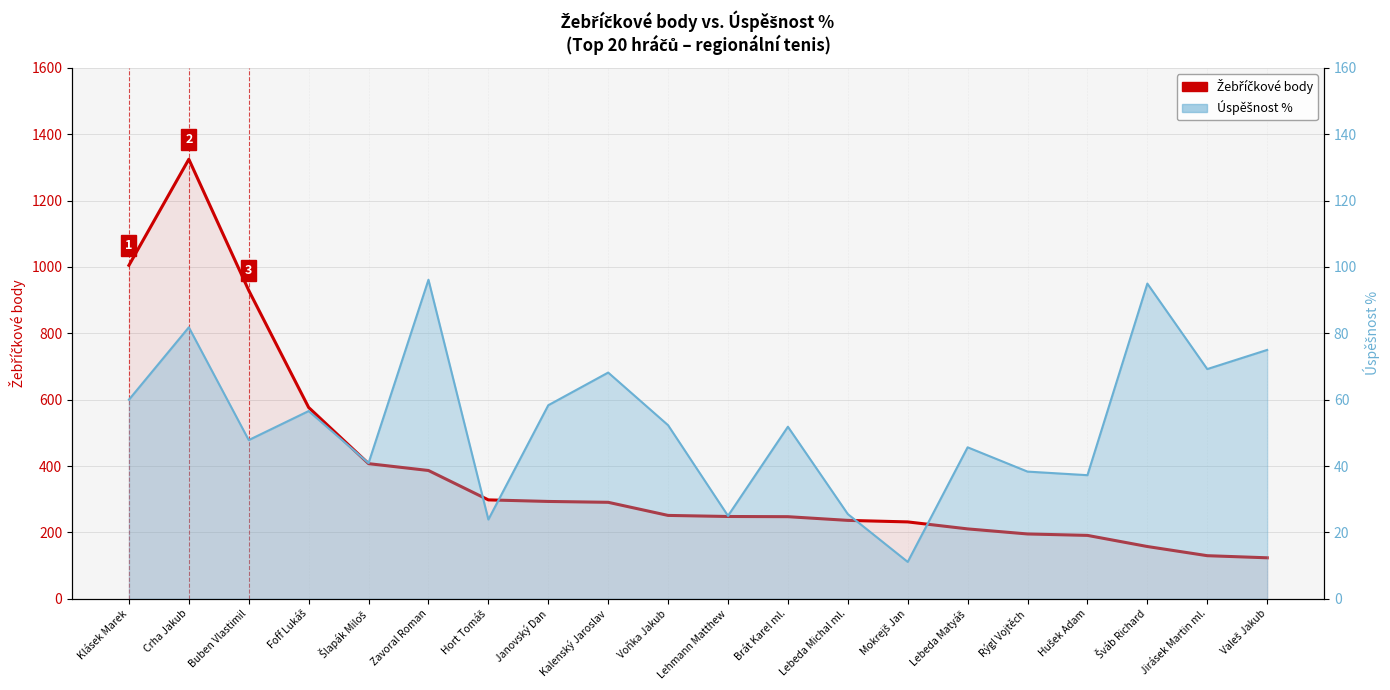

What is the total value across all series at Buben Vlastimil?

977.2